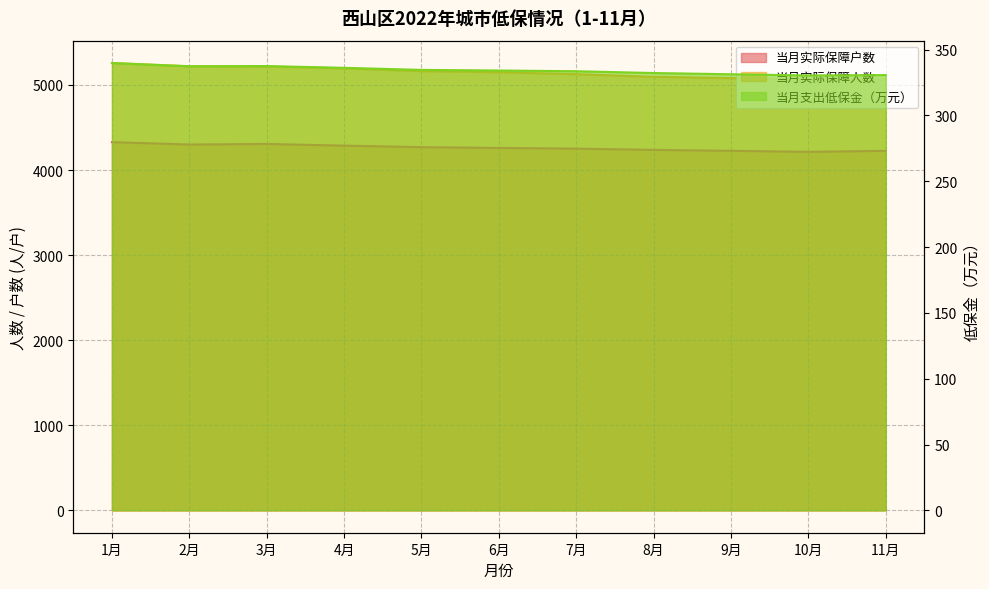

Reading left to right, transcribe all the data shown in this chart.

当月实际保障户数: 4328.0	4300.0	4307.0	4287.0	4269.0	4260.0	4252.0	4237.0	4226.0	4214.0	4226.0
当月实际保障人数: 5258.0	5219.0	5217.0	5195.0	5163.0	5150.0	5127.0	5096.0	5082.0	5066.0	5066.0
当月支出低保金（万元）: 339.9	337.4	337.6	336.2	334.6	334.2	333.6	332.3	331.3	330.4	330.7